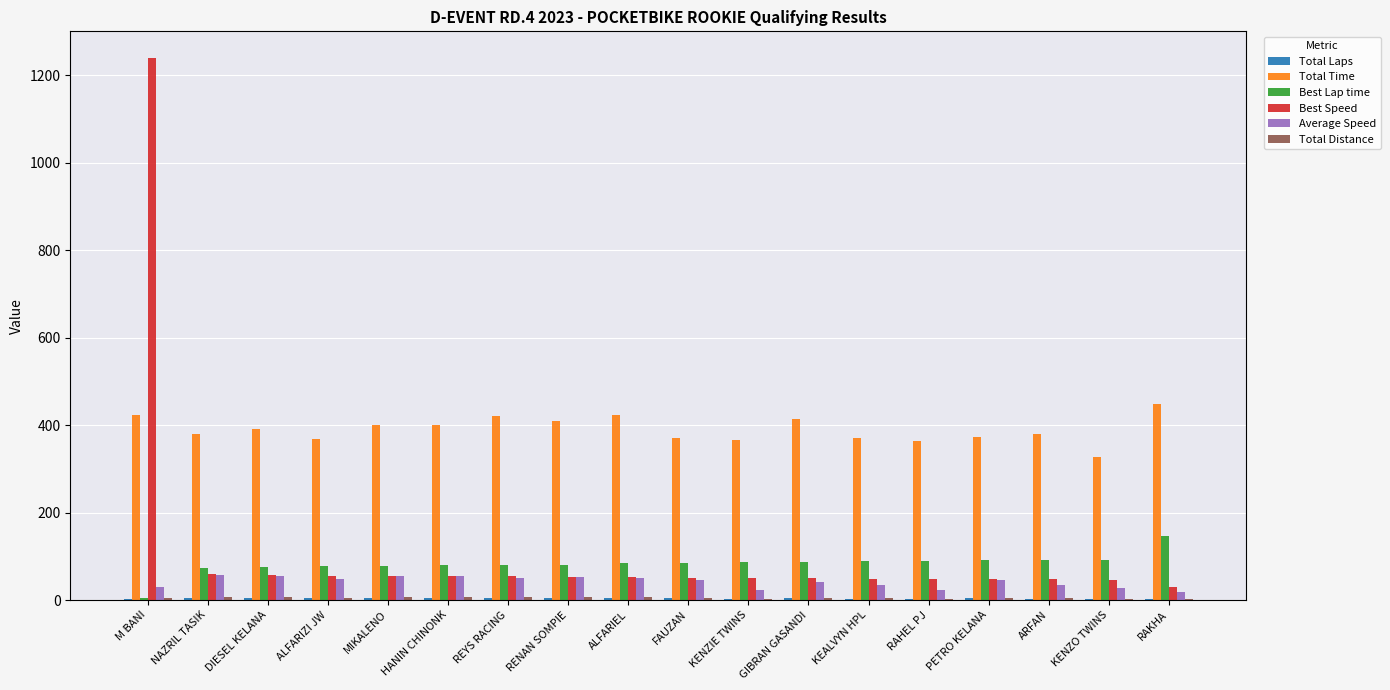

At which category is the sum across all series the highest?

M BANI